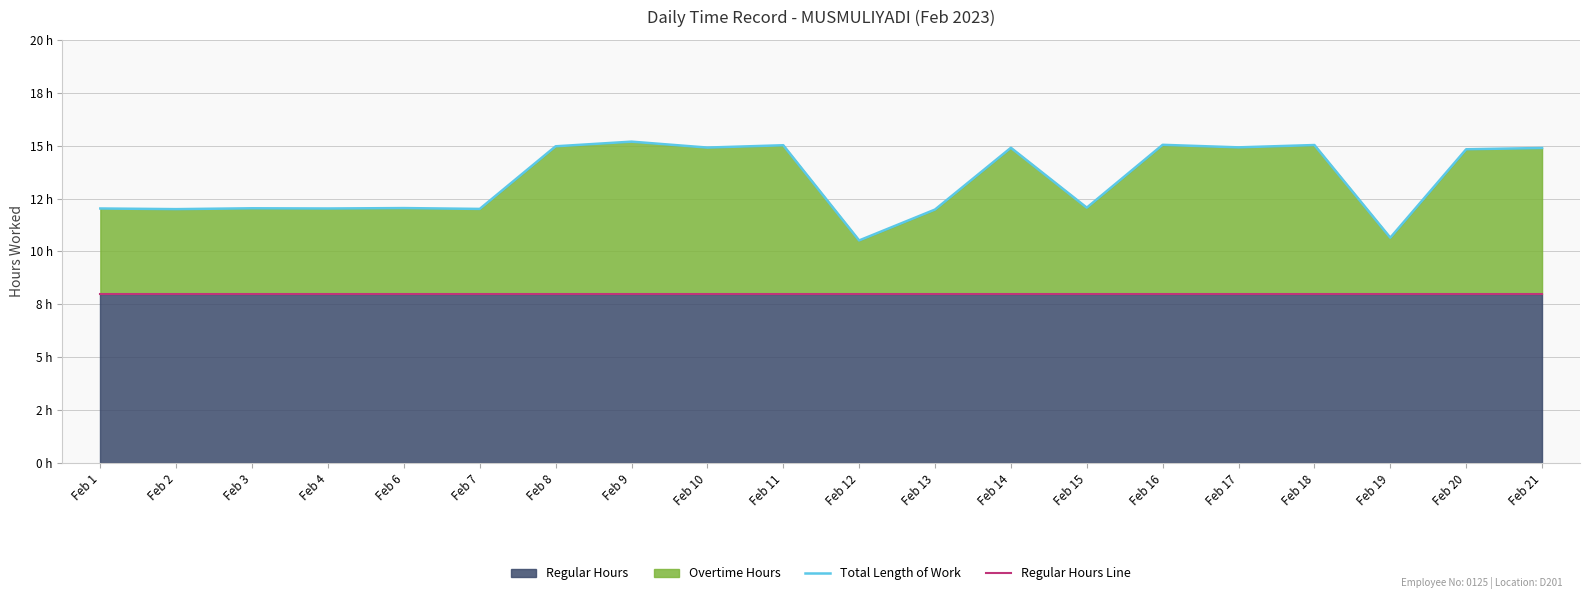

Which series has the widest spread of values?

Total Length of Work